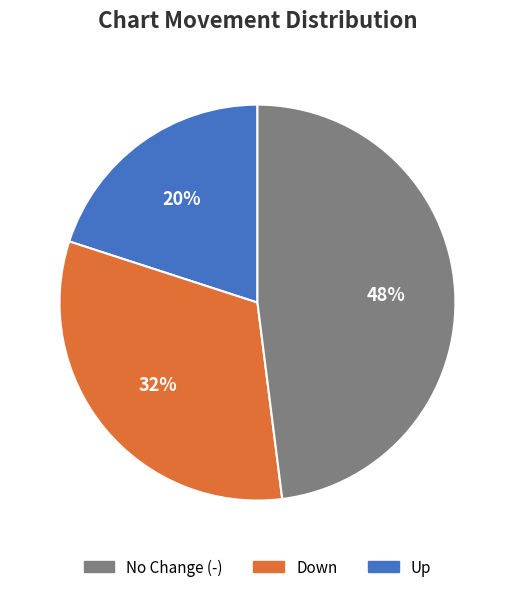

To the nearest percent, what is the difference between the largest and smallest slice percentages?

28%